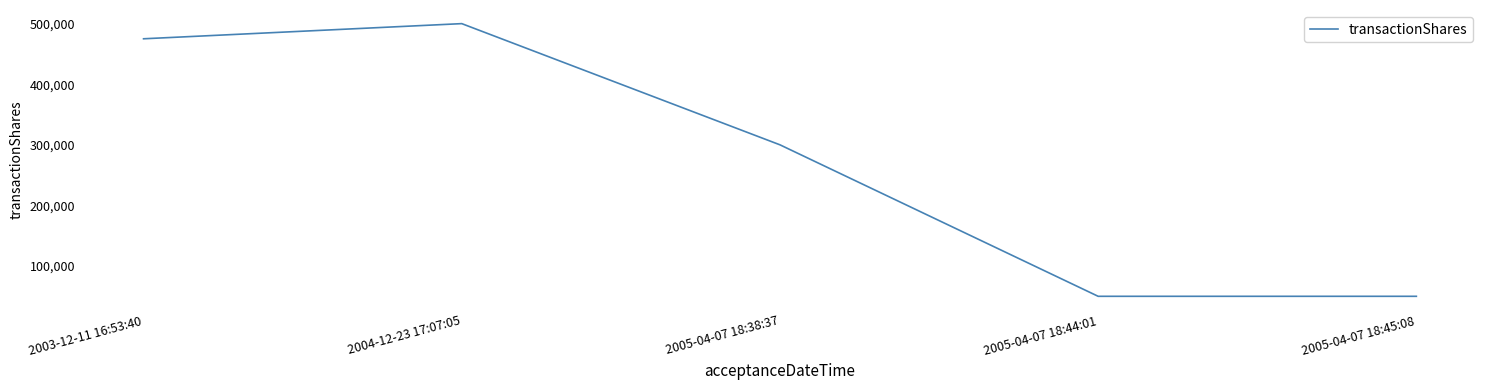

At which category does the data reach its first local peak?

2004-12-23 17:07:05